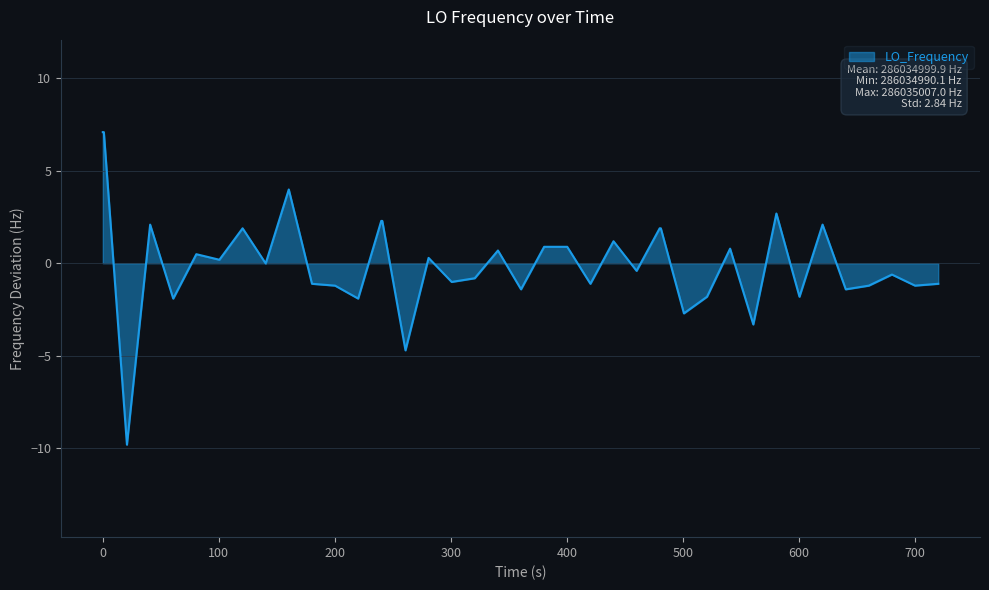

What is the difference between the maximum and minimum values?

16.9